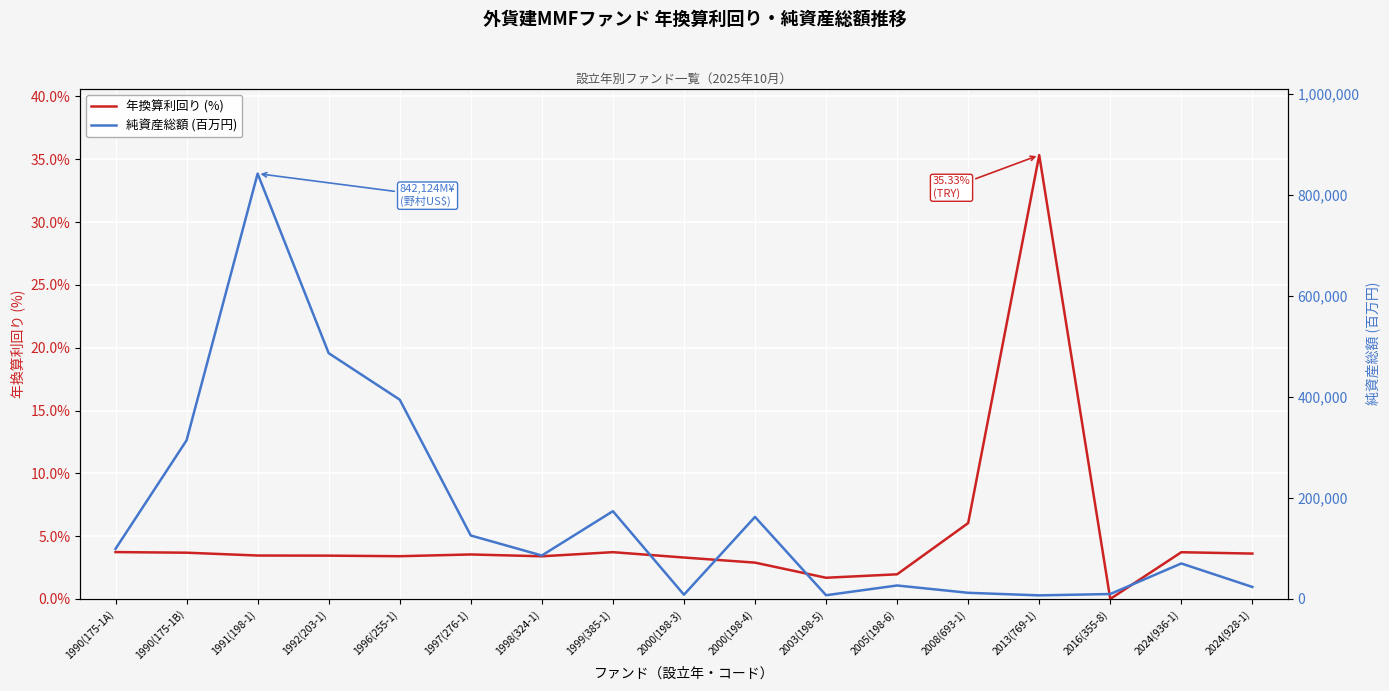

What value does the 年換算利回り (%) series have at 1992(203-1)?

3.4